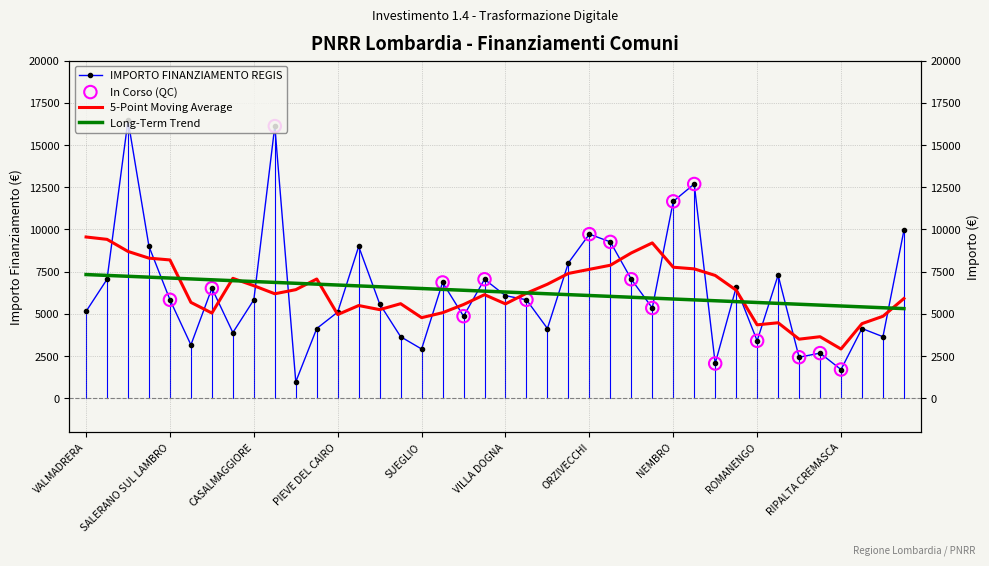

Which has a higher value, PROSERPIO or SALERANO SUL LAMBRO?

SALERANO SUL LAMBRO